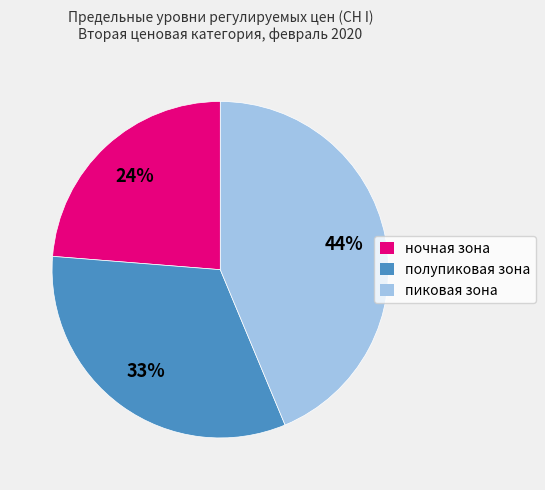

Which category has the smallest portion of the pie?

ночная зона